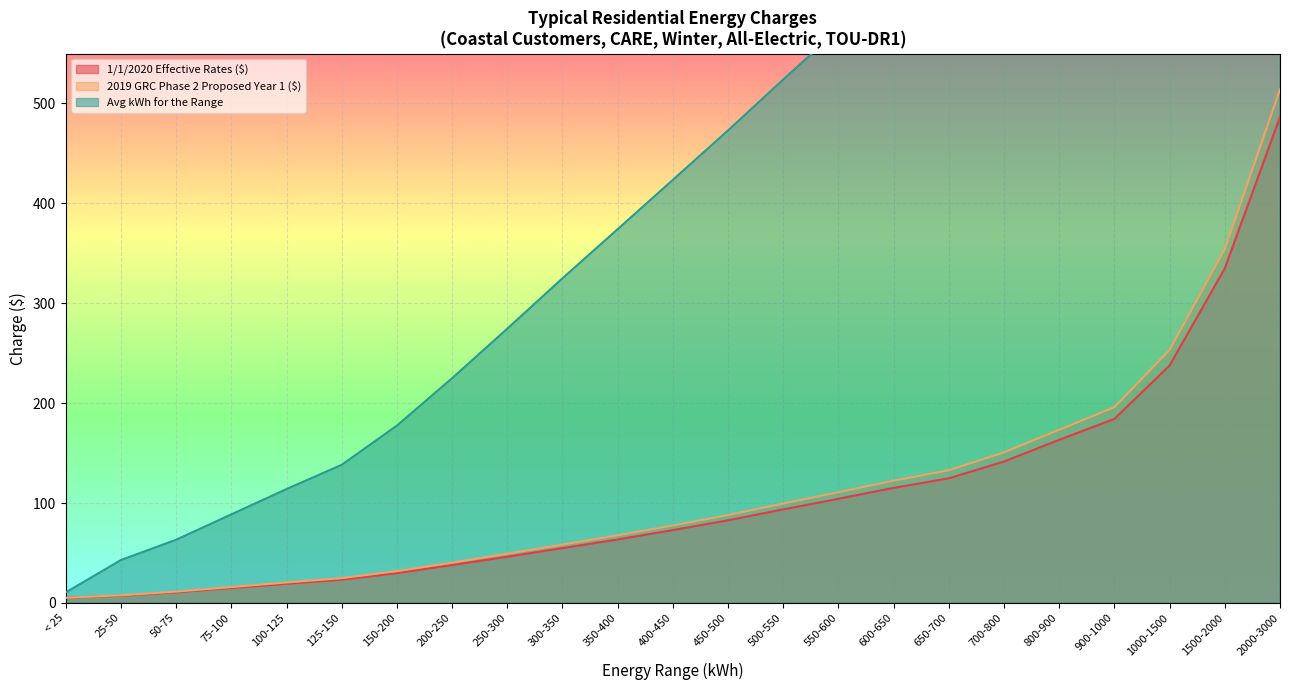

Which label corresponds to the largest value in the chart?

2000-3000